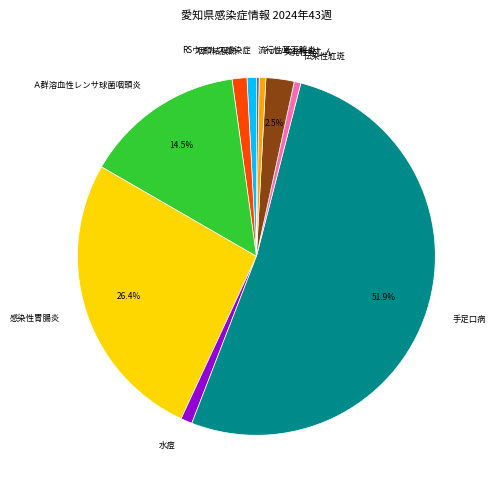

Do 伝染性紅斑 and 水痘 together represent more than half of the pie?

No